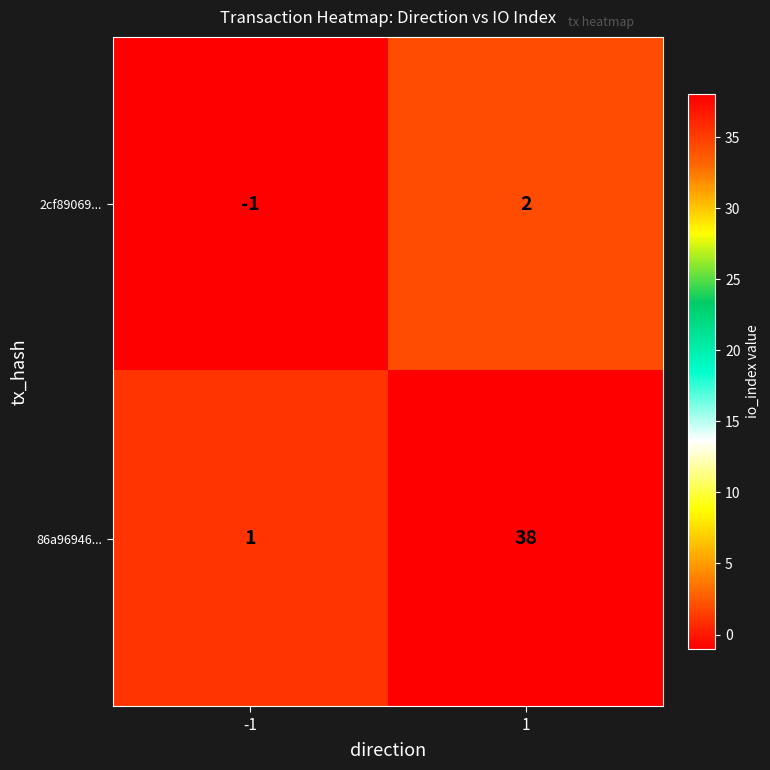

List the series in order of their overall mean, highest first.

86a96946..., 2cf89069...